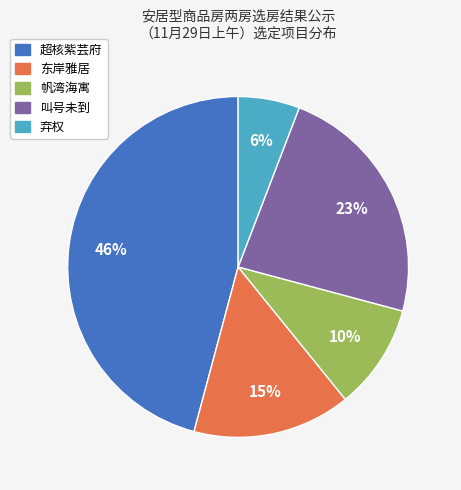

Does 超核紫芸府 represent more than half of the total?

No